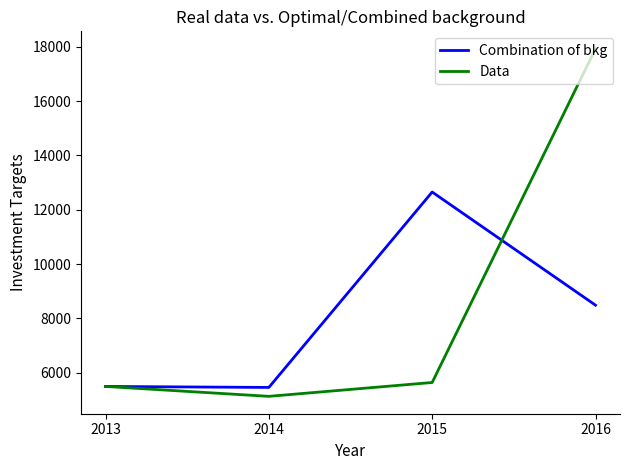

What is the difference between the maximum and minimum values in the Data series?

12800